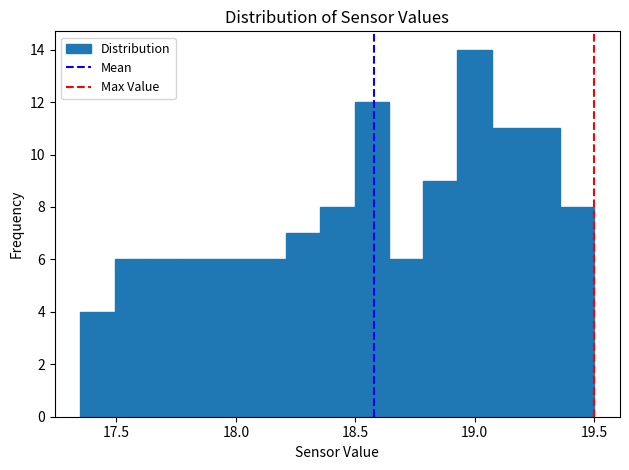

Around what value on the x-axis is the tallest bar? Give the approximate position of its centre, as read against the axis.

19.00